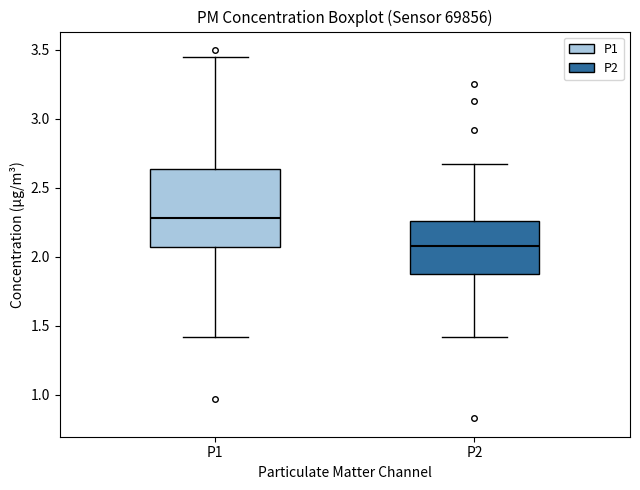

Comparing the boxes themselves (not the whiskers), which one is the tallest?

P1